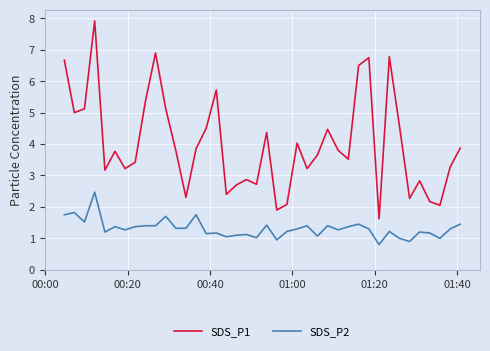

True or false: SDS_P2 and SDS_P1 cross at least once.

False